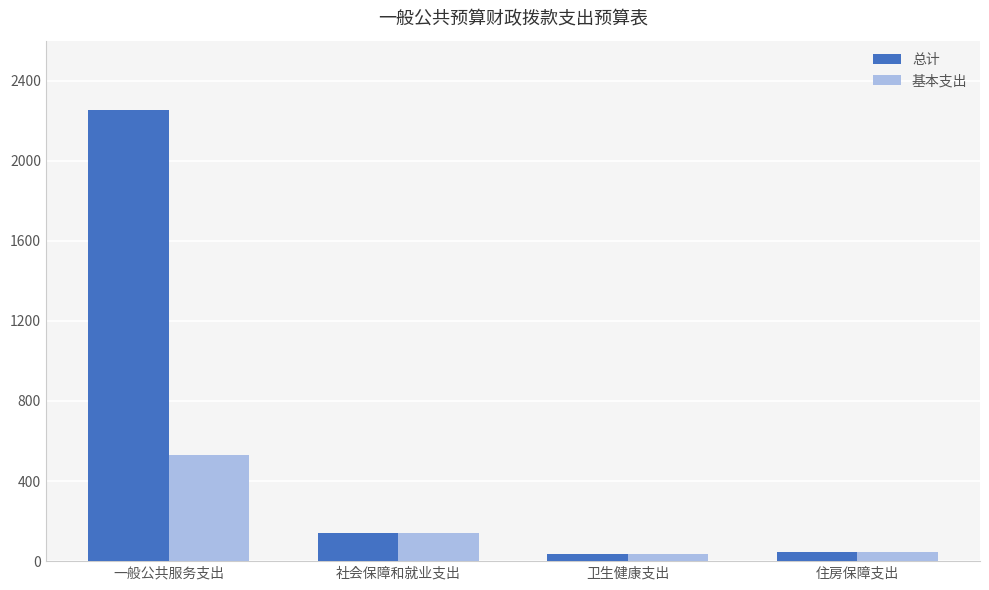

Rank the series by their maximum value, from lowest to highest.

基本支出, 总计